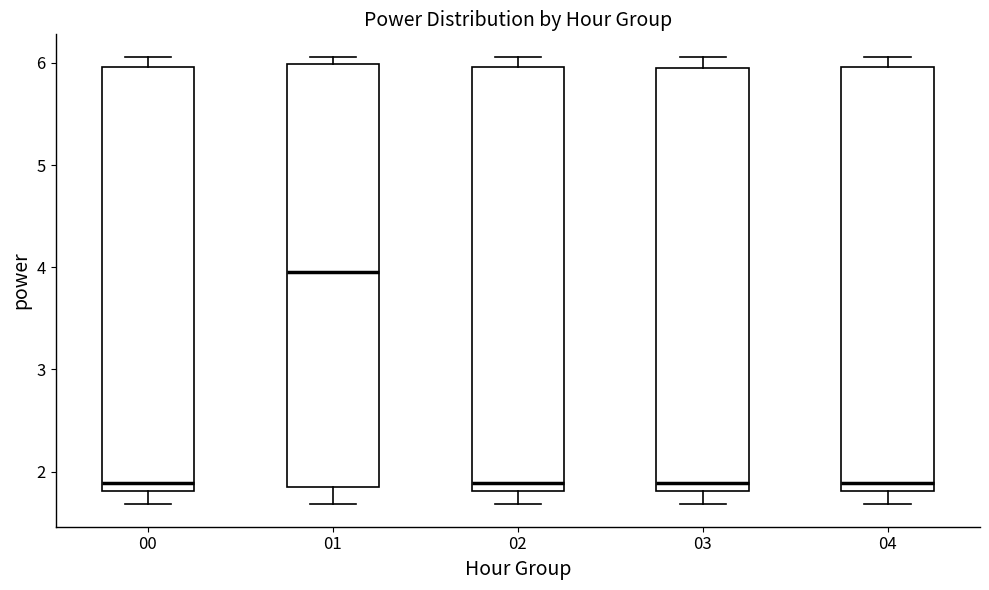

Reading left to right, transcribe this box plot: for each box, give where its median line is, the range the box spans, and where its two whiskers end, as read against the y-axis. The values are not printed on the chart, so give them approximately, as read against the axis.

00: median 1.9, box 1.8 to 6.0, whiskers 1.7 to 6.1
01: median 4.0, box 1.8 to 6.0, whiskers 1.7 to 6.1
02: median 1.9, box 1.8 to 6.0, whiskers 1.7 to 6.1
03: median 1.9, box 1.8 to 6.0, whiskers 1.7 to 6.1
04: median 1.9, box 1.8 to 6.0, whiskers 1.7 to 6.1